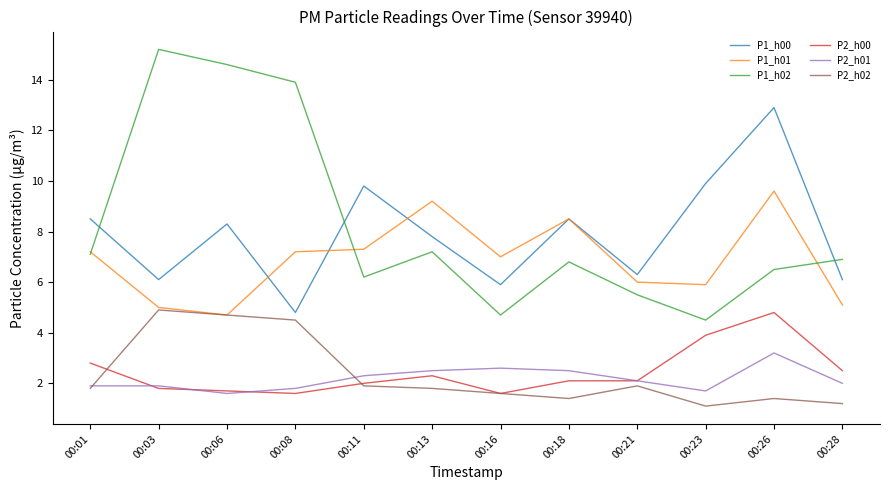

What is the difference between the P2_h00 values at 00:23 and 00:13?

1.6